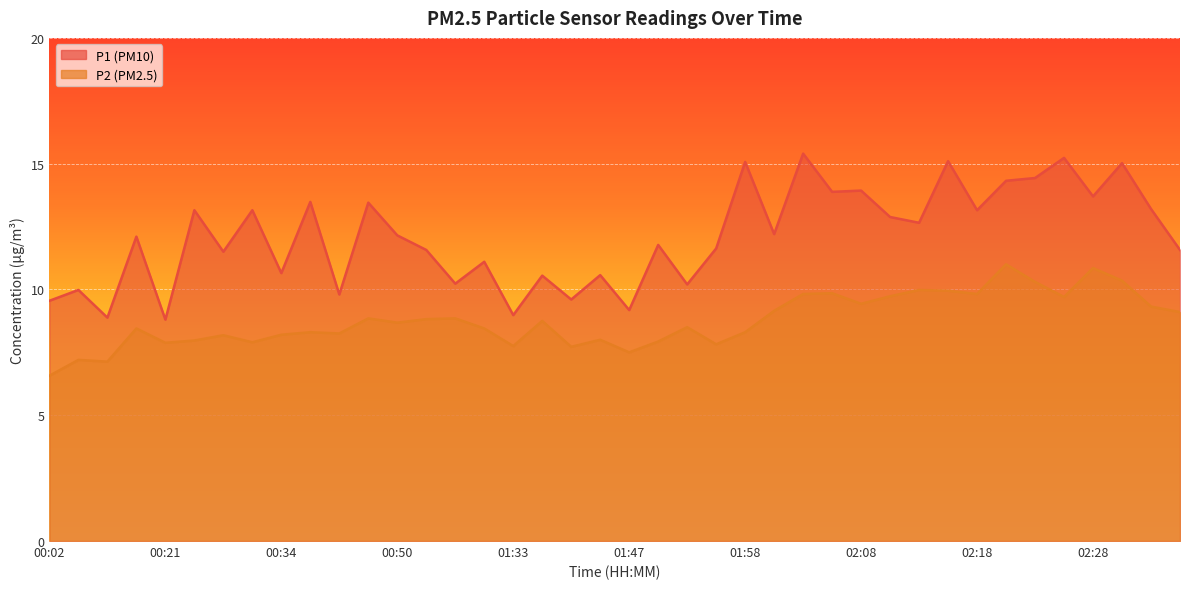

What is the value of the P1 point at the 31st from the left?

12.7